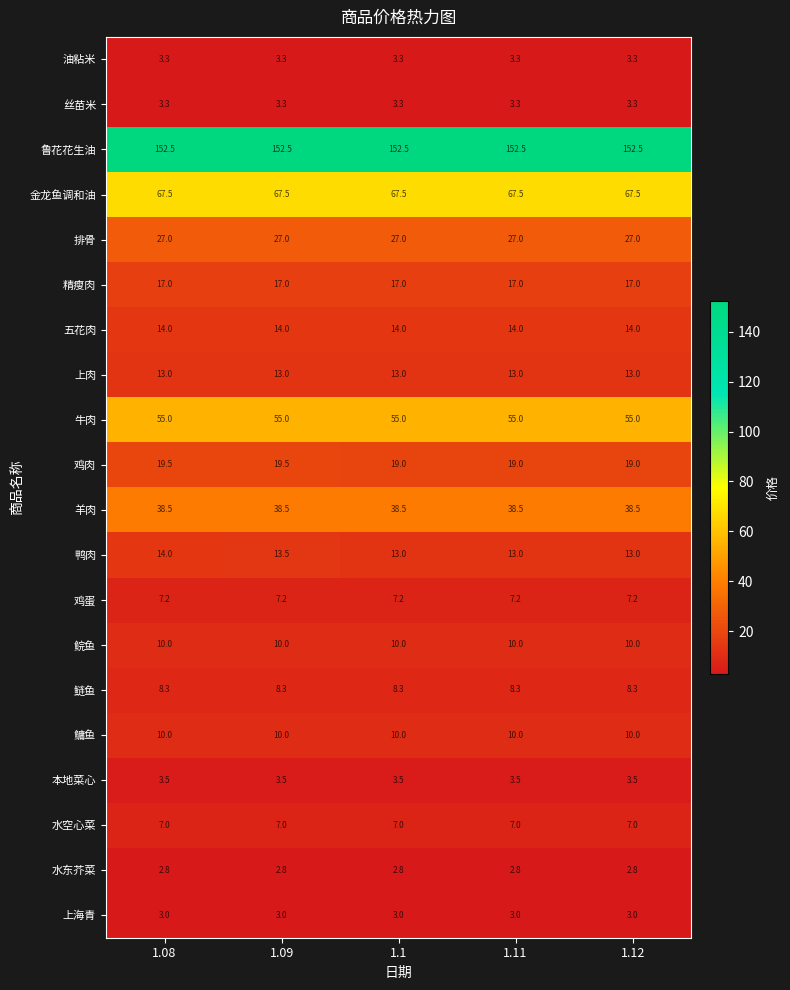

Which series has the largest total across all categories?

鲁花花生油